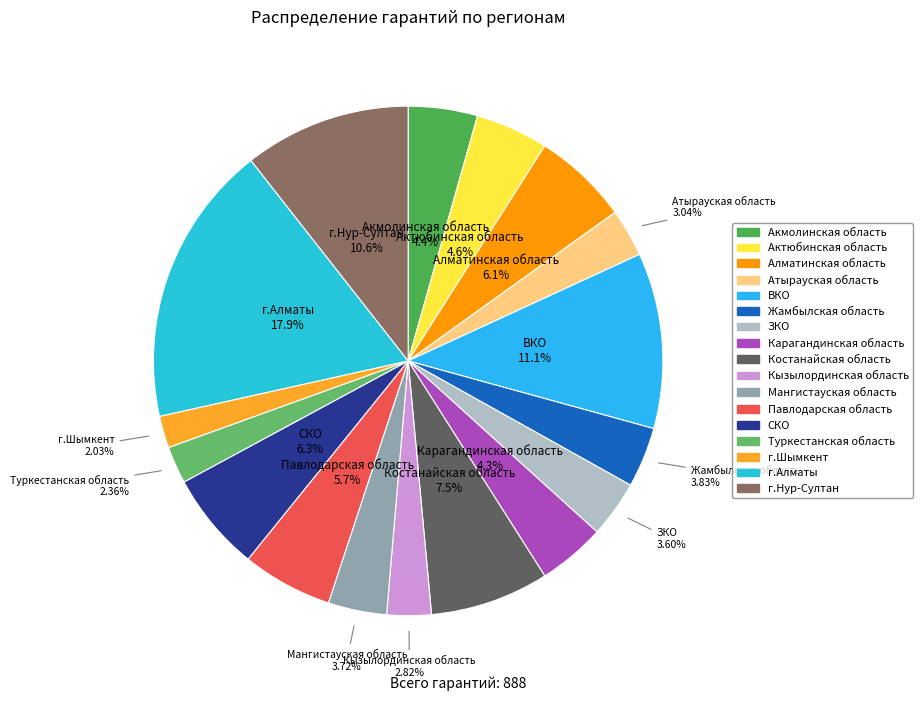

Between Жамбылская область and Туркестанская область, which is larger?

Жамбылская область